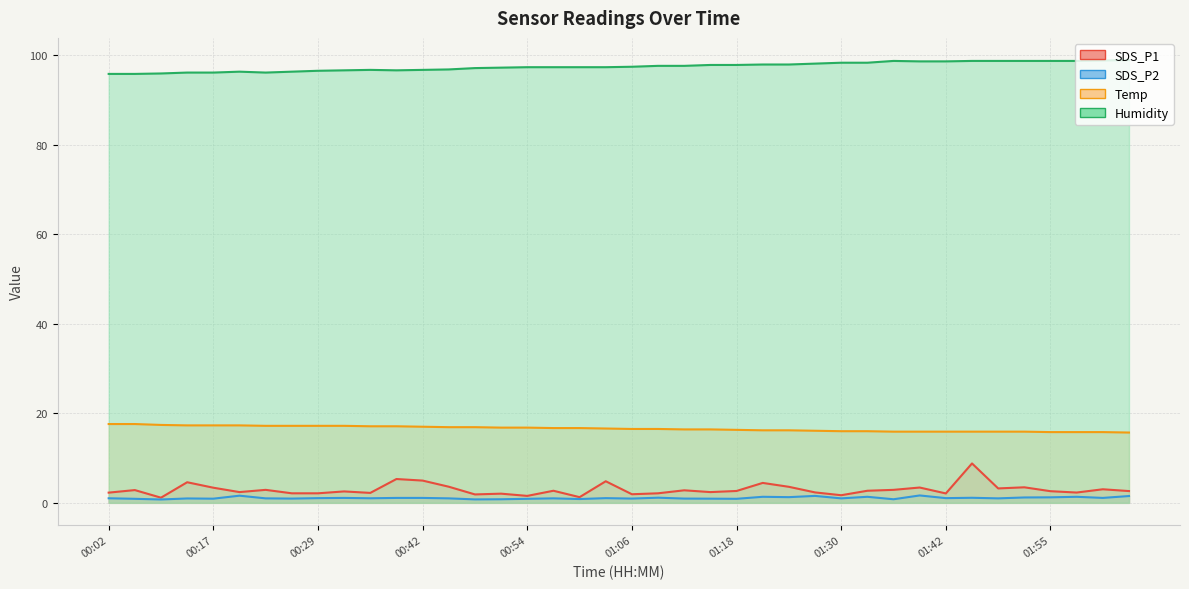

True or false: SDS_P1 and Temp intersect in this chart.

False